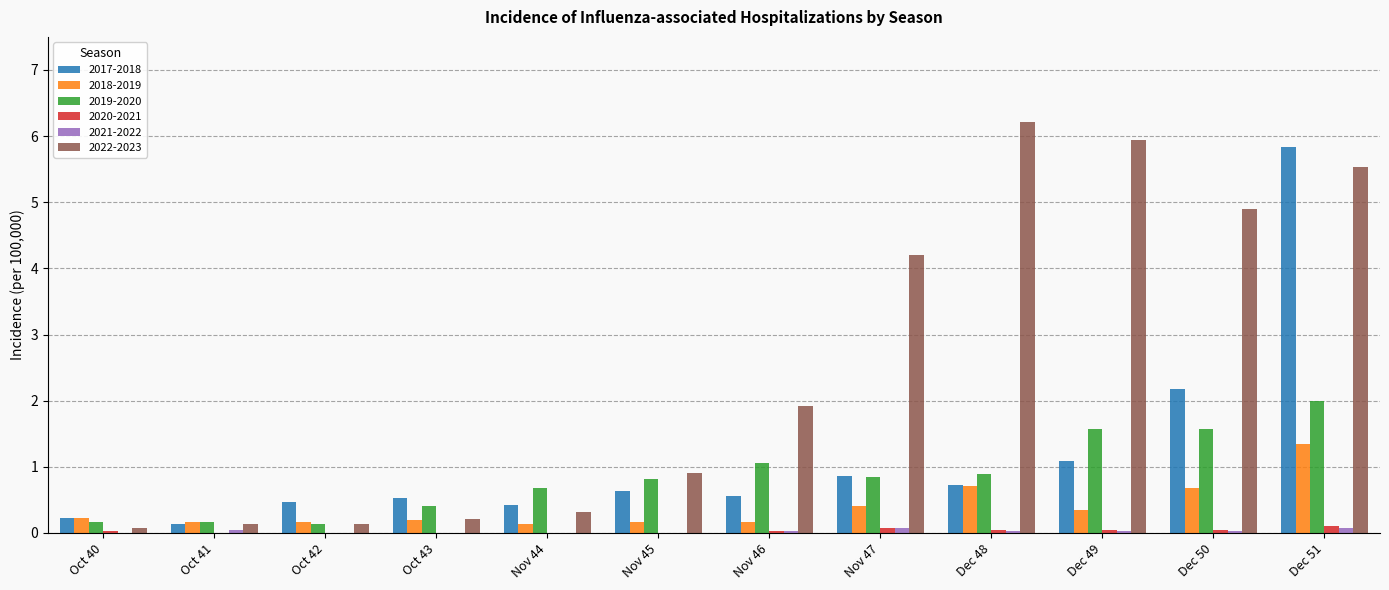

At which category does the chart reach its peak across all series?

Dec 48